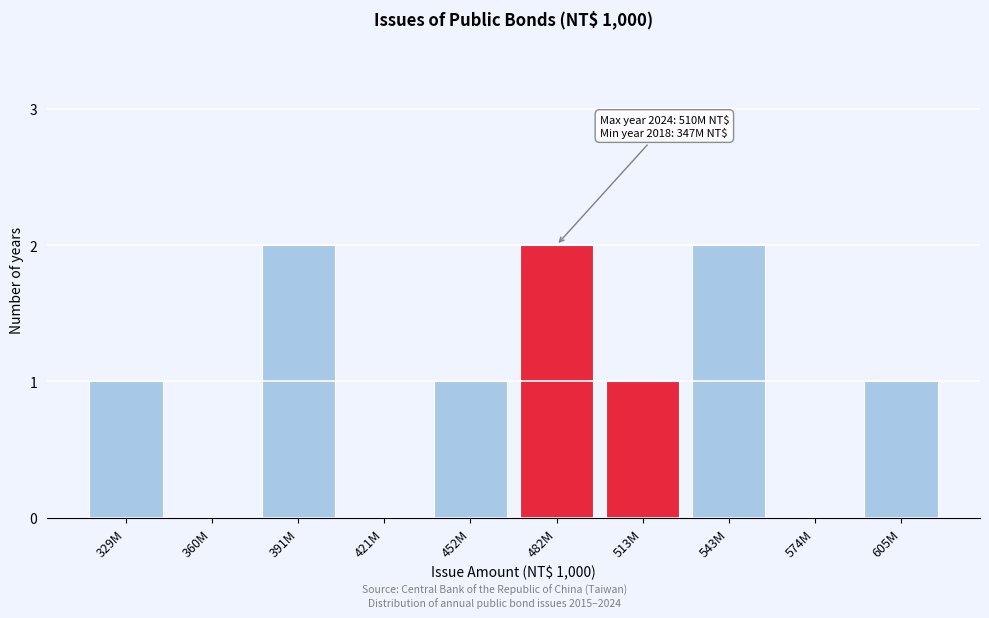

Reading left to right, extract all data points from this chart.

329M=1	360M=0	391M=2	421M=0	452M=1	482M=2	513M=1	543M=2	574M=0	605M=1